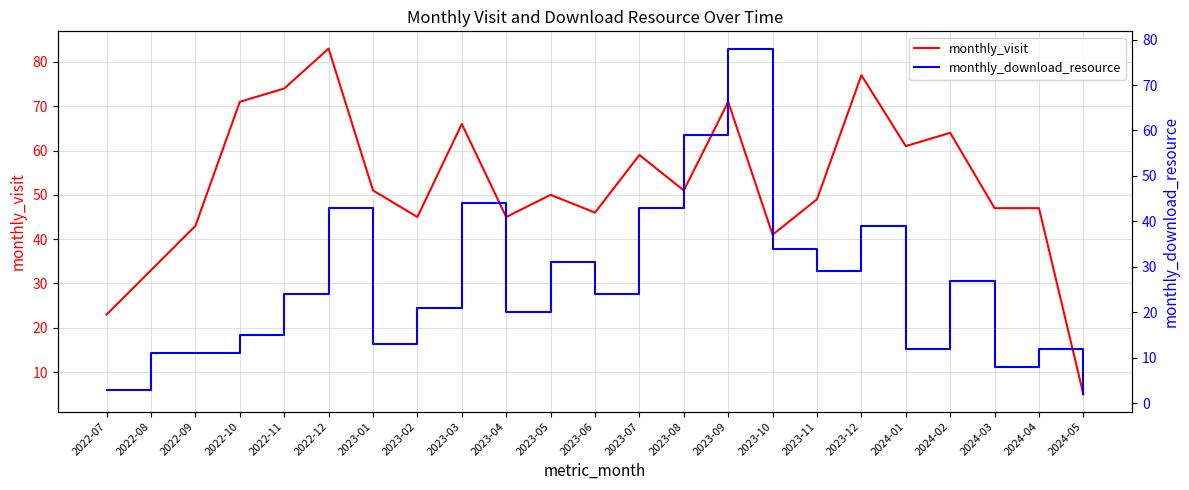

Reading left to right, list all the values displayed in this chart.

monthly_visit: 23	33	43	71	74	83	51	45	66	45	50	46	59	51	71	41	49	77	61	64	47	47	5
monthly_download_resource: 3	11	11	15	24	43	13	21	44	20	31	24	43	59	78	34	29	39	12	27	8	12	2